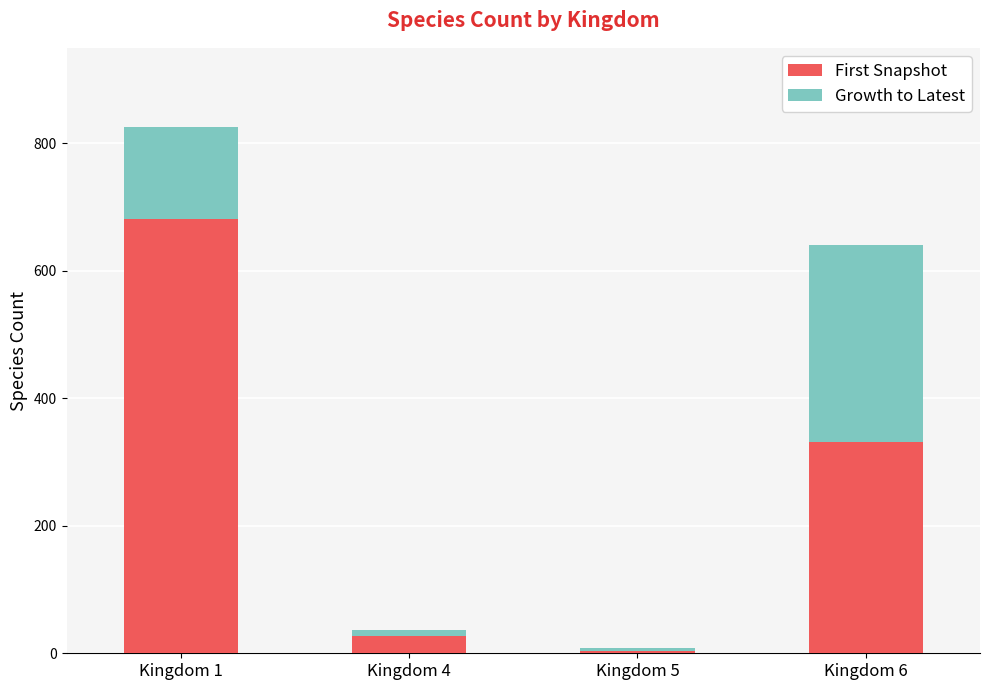

The value of First Snapshot at Kingdom 5 is 3. True or false?

True